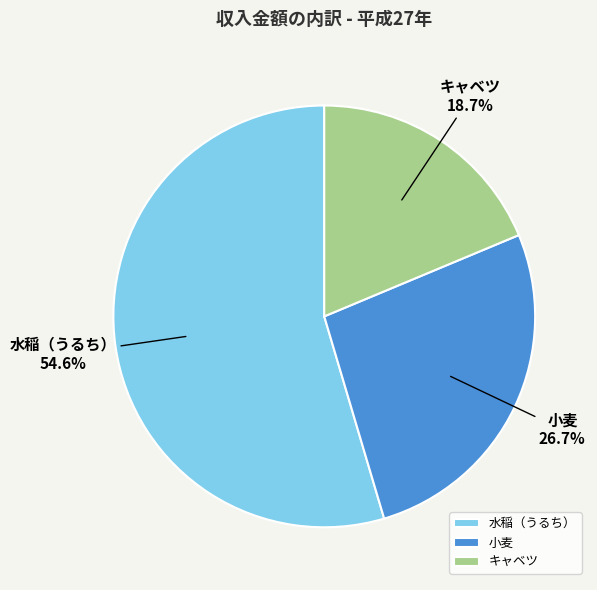

How many slices are in this pie chart?

3